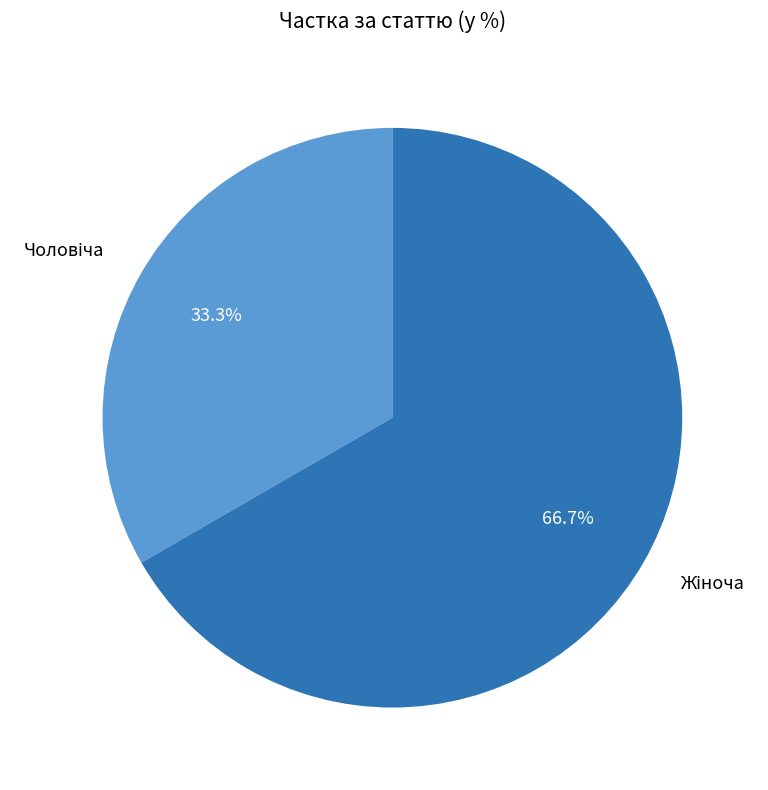

What is the change in value from Чоловіча to Жіноча?

+1